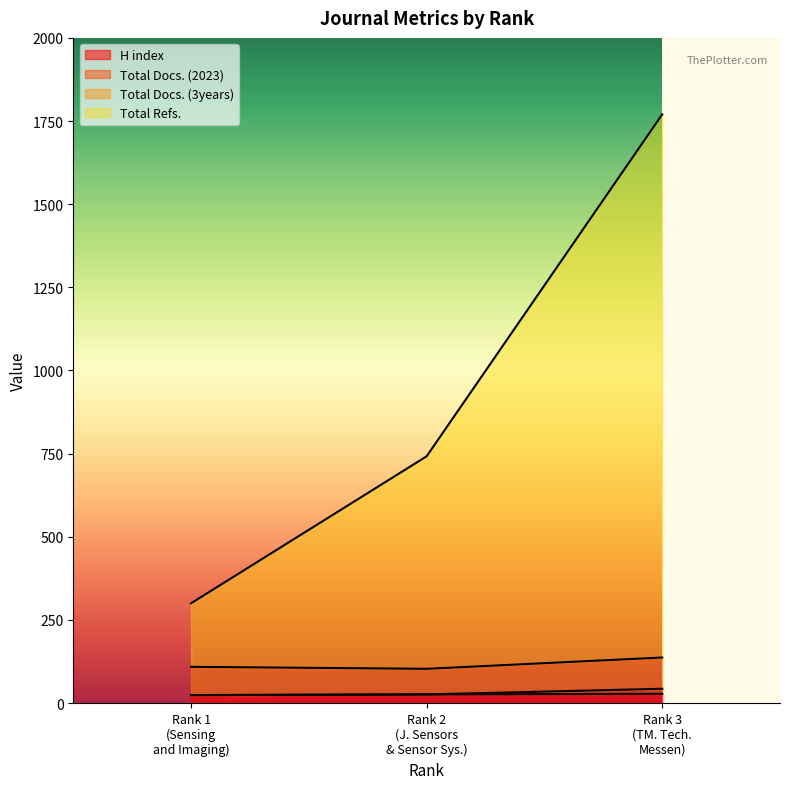

The Total Refs. series shows 525 at Rank 1 (Sensing and Imaging). True or false?

False